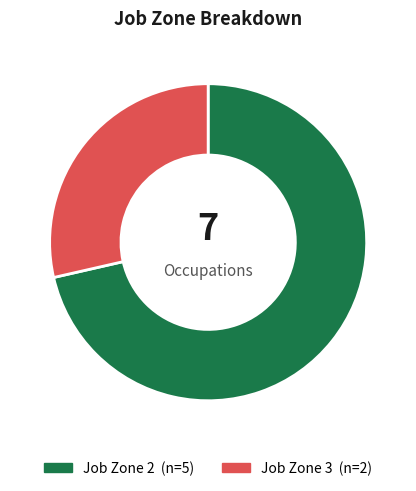

Is there any slice that represents more than half of the pie?

Yes